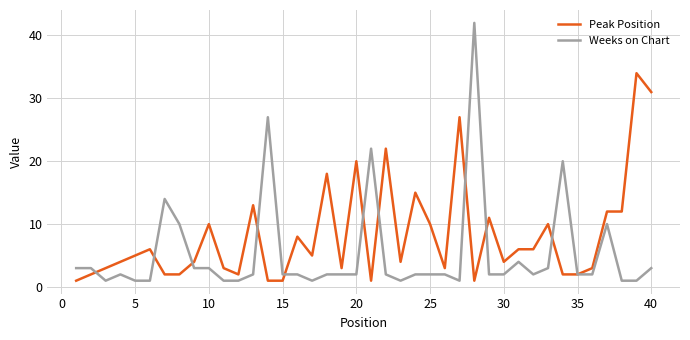

Which series has the largest range (max minus min)?

Weeks on Chart